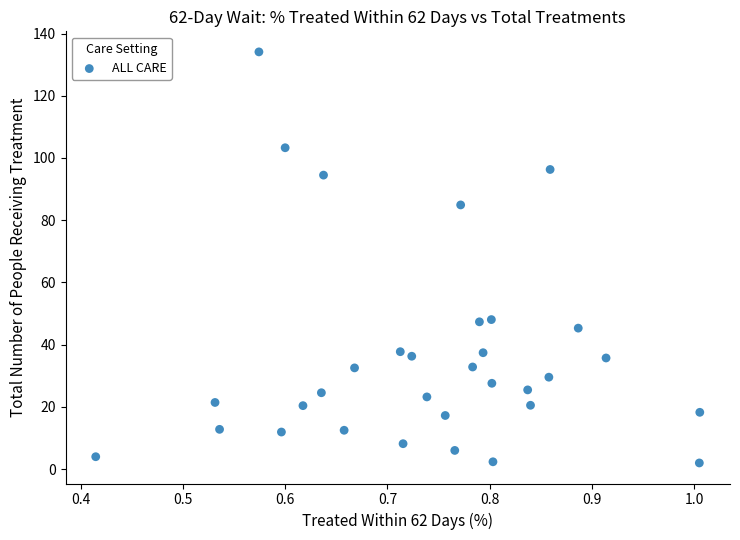

What is the range of X values (max minus min)?

0.6